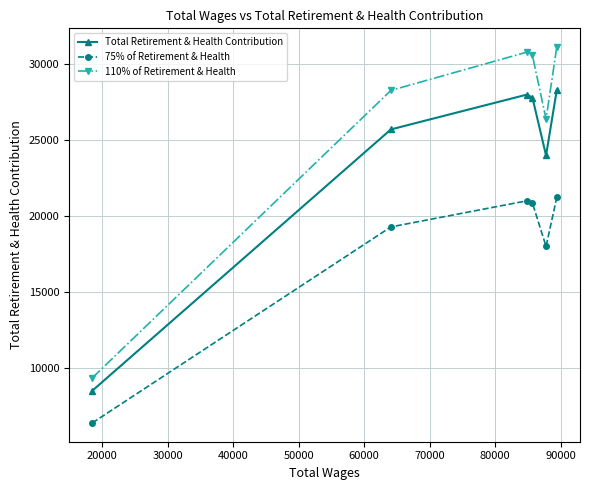

What are all the series names shown in the legend?

Total Retirement & Health Contribution, 75% of Retirement & Health, 110% of Retirement & Health